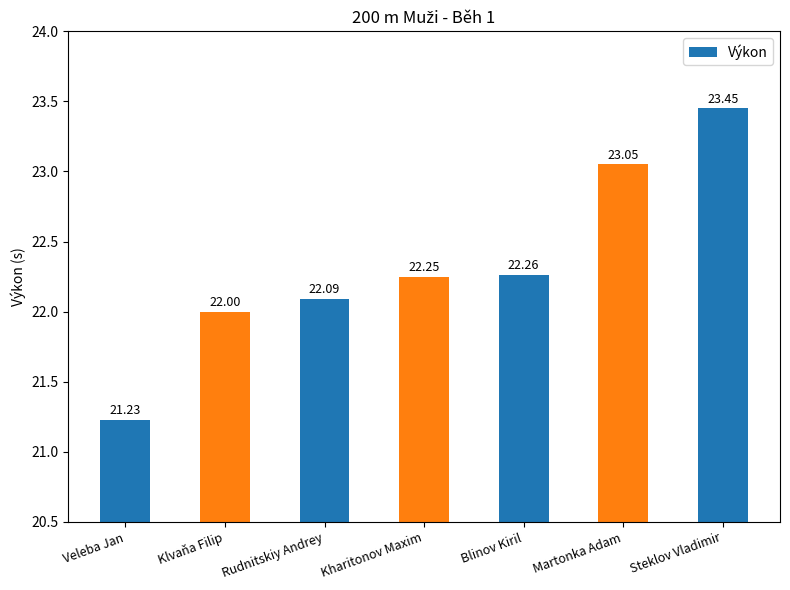

Which category has the lowest value across all series?

Veleba Jan